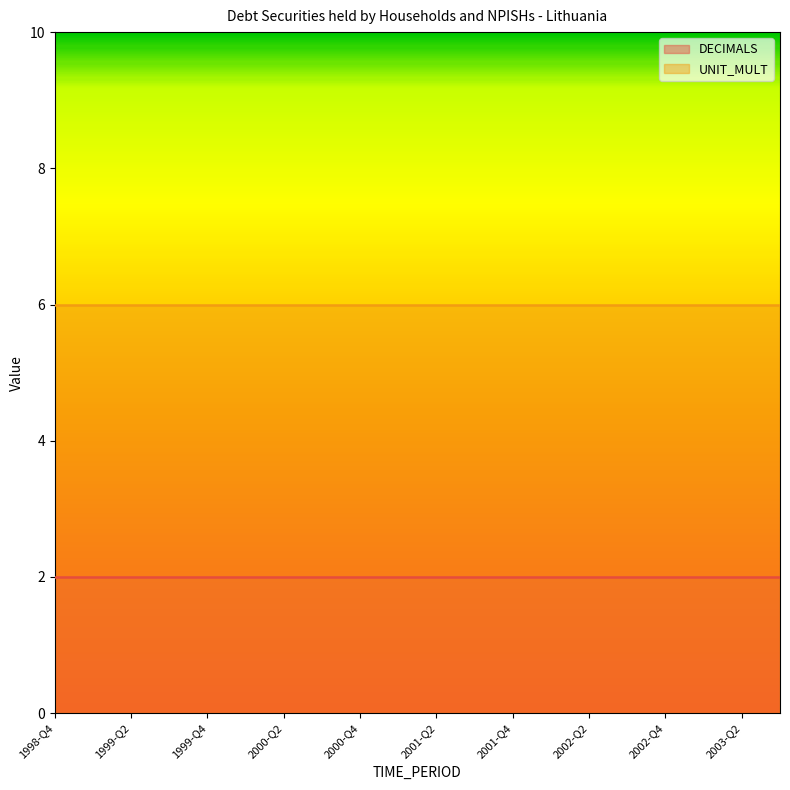

What is the label of the 4th point from the right?

2002-Q4